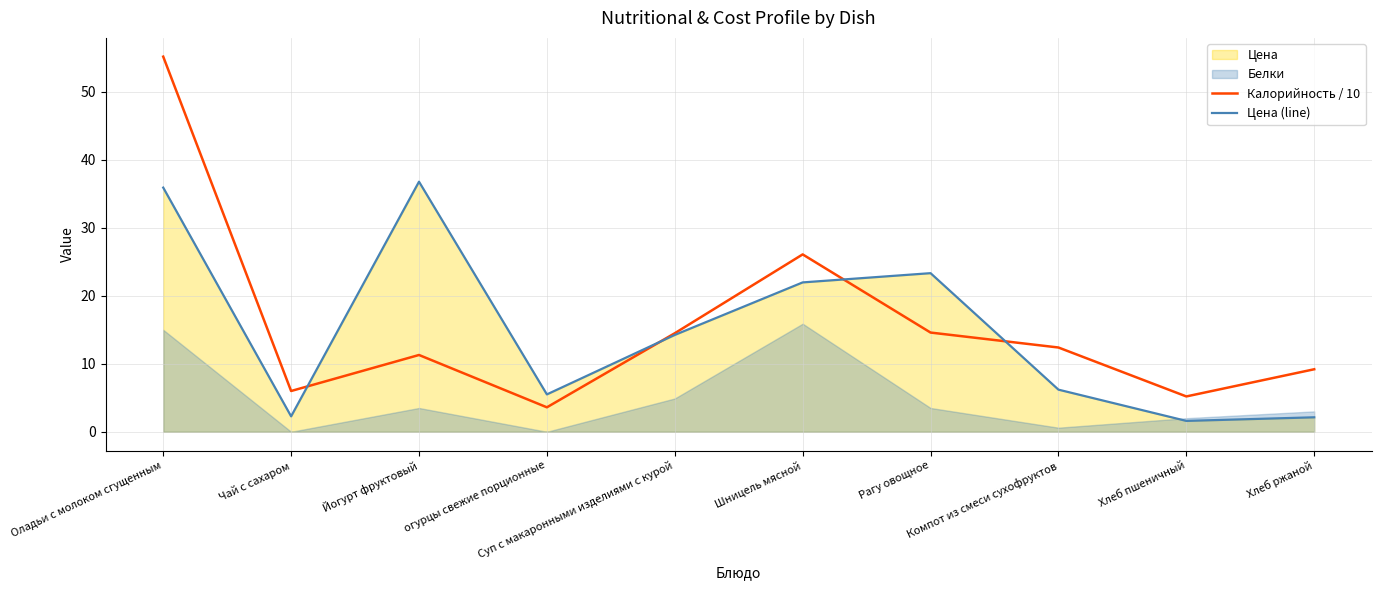

Where do Калорийность / 10 and Цена (line) first cross each other?

Чай с сахаром and Йогурт фруктовый